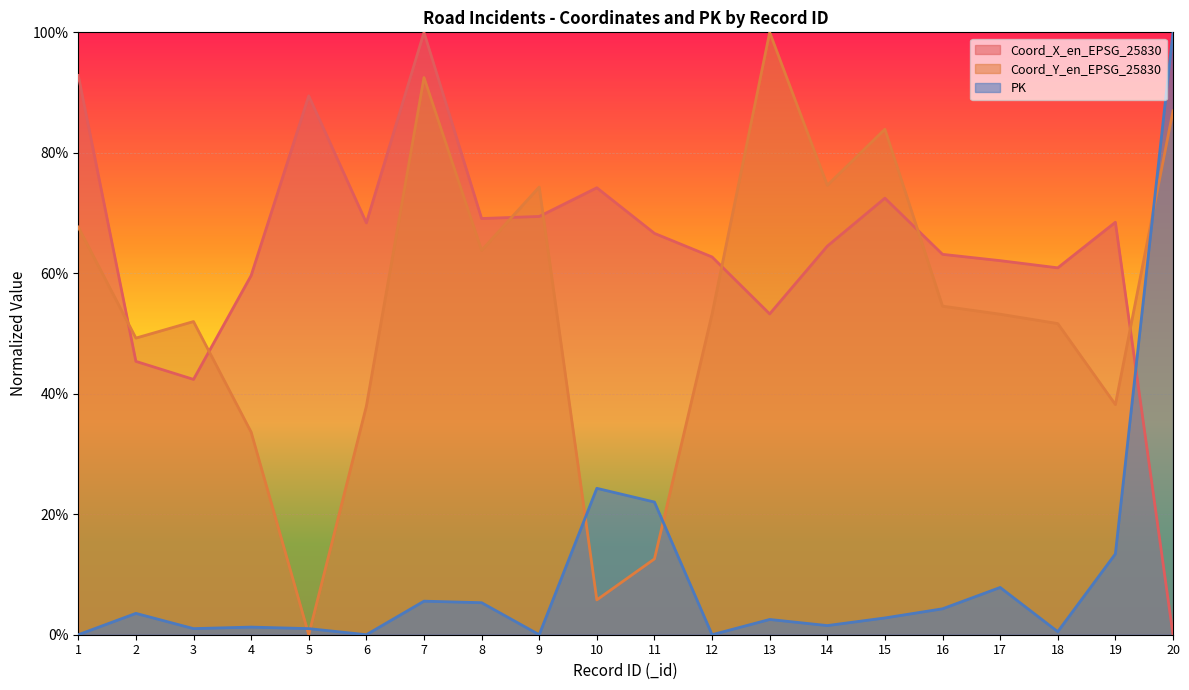

The value of Coord_X_en_EPSG_25830 at 2 is 45.4. True or false?

True